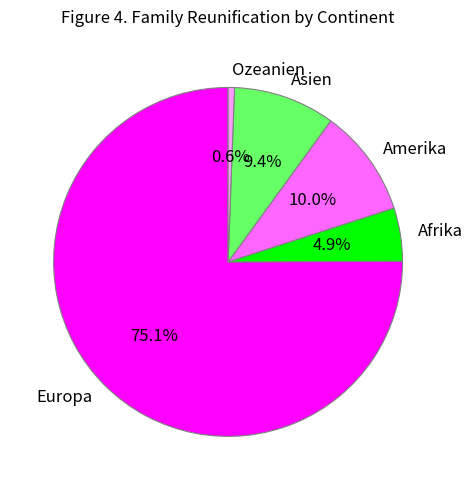

How many slices are in this pie chart?

5